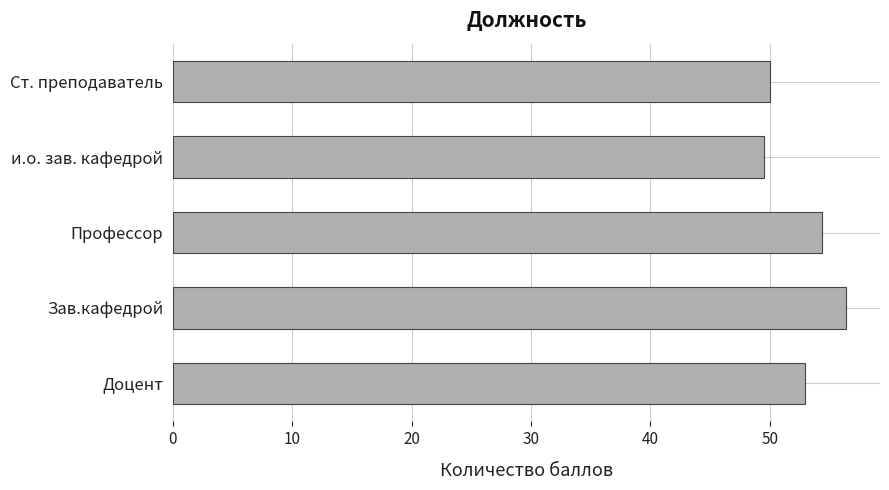

What is the difference between the maximum and second lowest values?

6.4